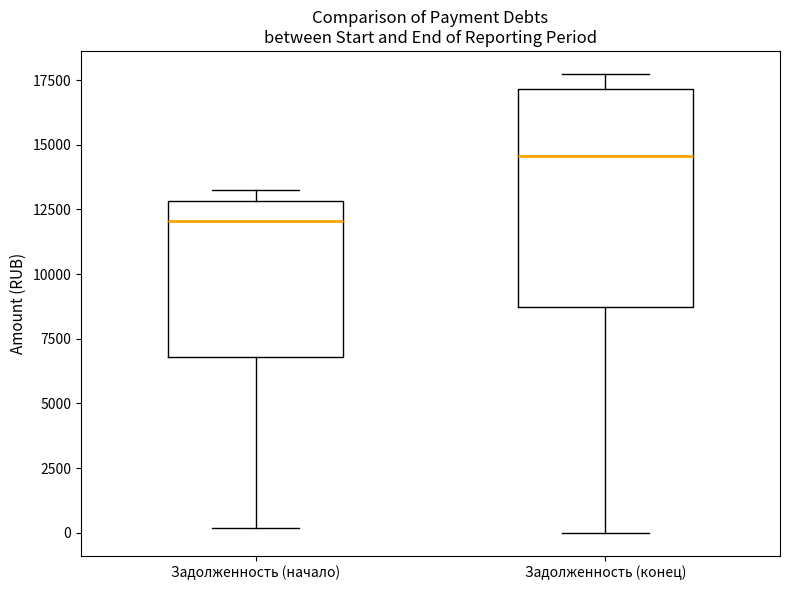

Where is the upper edge of the box for Задолженность (конец) on the y-axis? The values are not printed on the chart, so give them approximately, as read against the axis.

17000